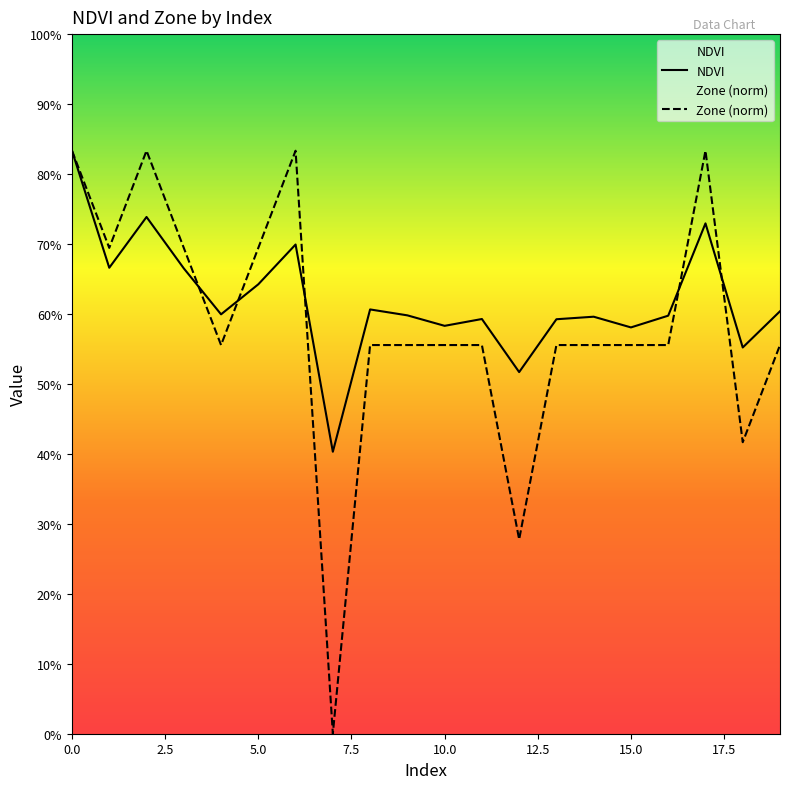

How many intersections are there between Zone (norm) and NDVI?

5